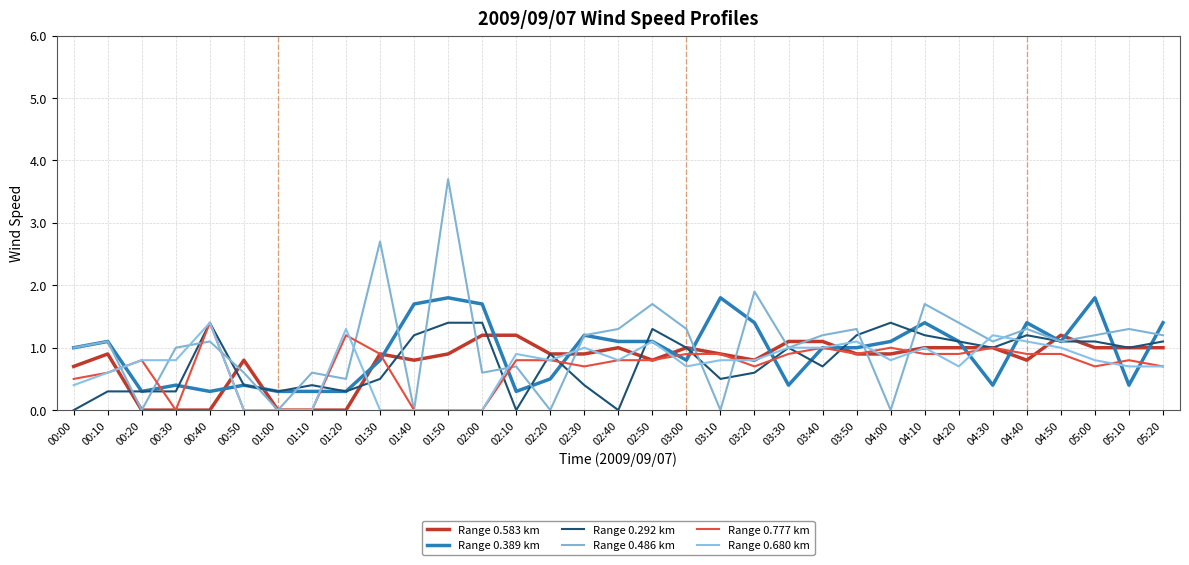

At which category does Range 0.389 km reach its first local peak?

00:10